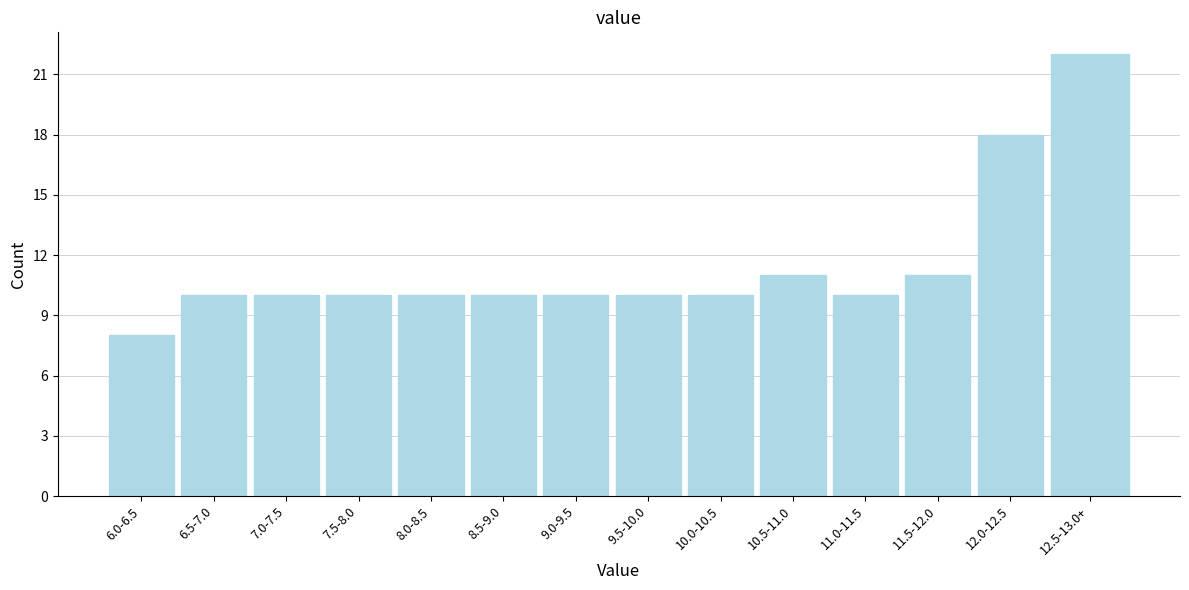

Reading left to right, what are all the values shown in this chart?

8	10	10	10	10	10	10	10	10	11	10	11	18	22